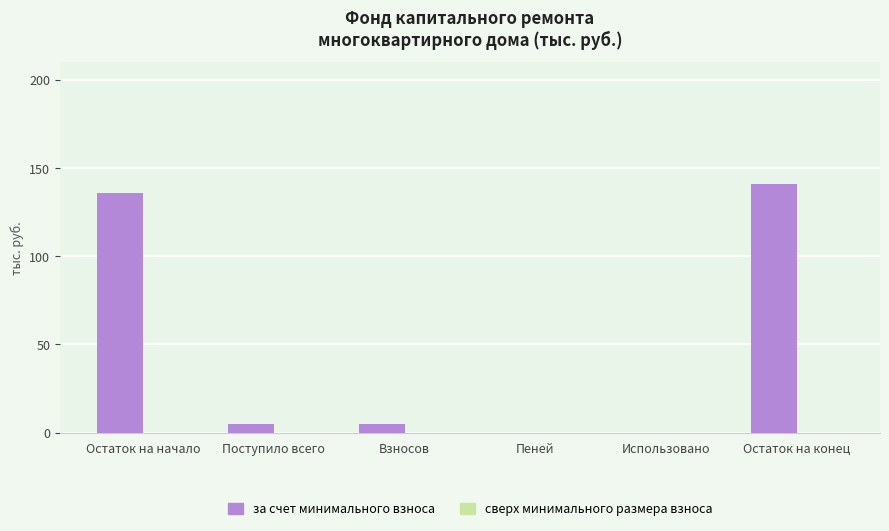

How many data points does each series have?

6